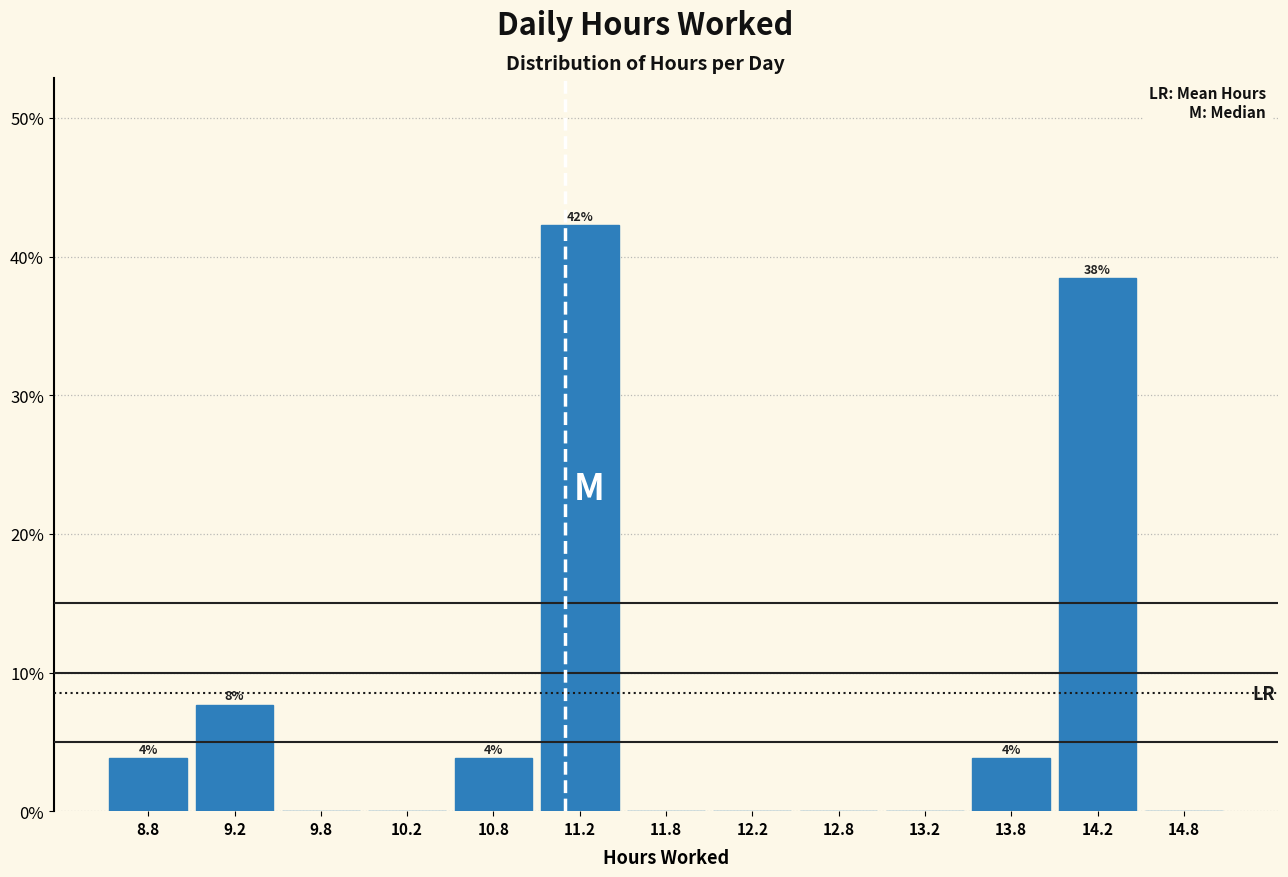

Which range on the x-axis has the tallest bar?

11.0 to 11.5